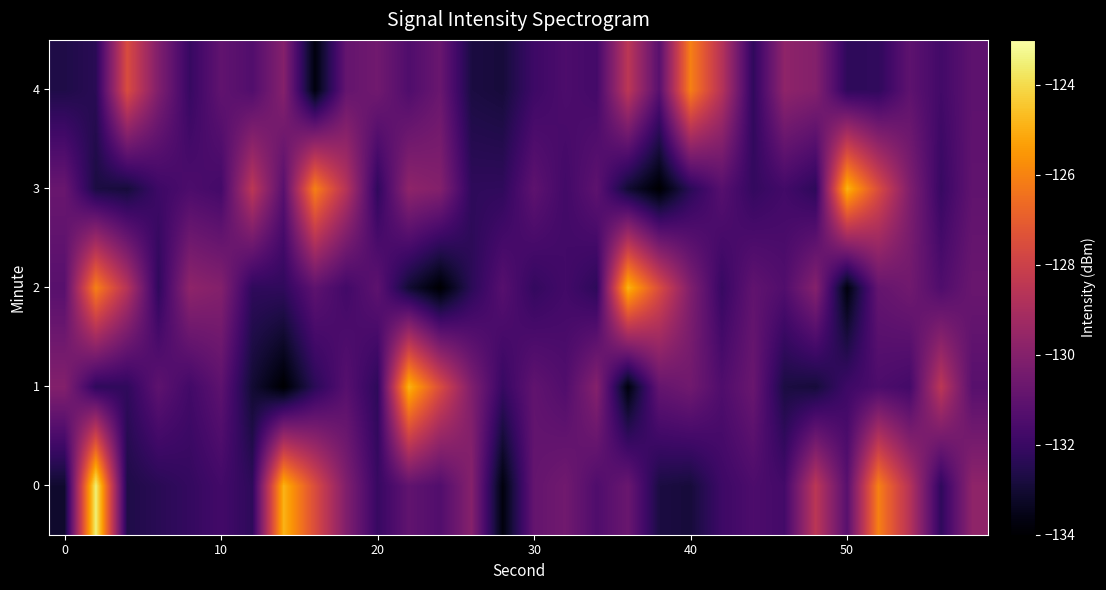

Count the number of categories in the chart.

30